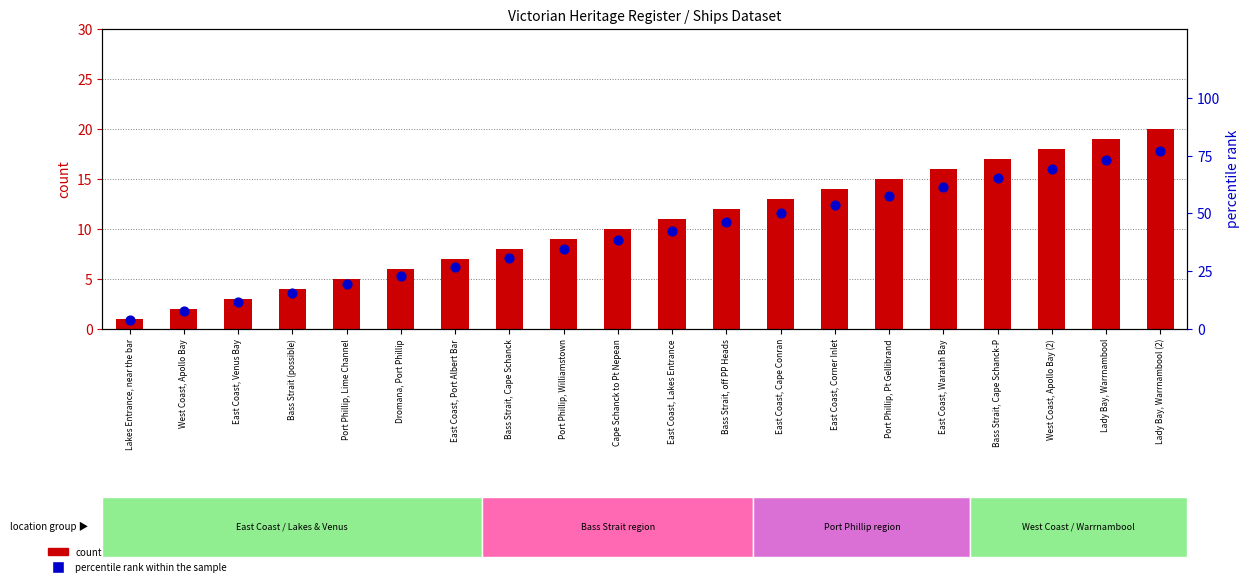

Which series has the widest spread of Y values?

percentile rank within the sample